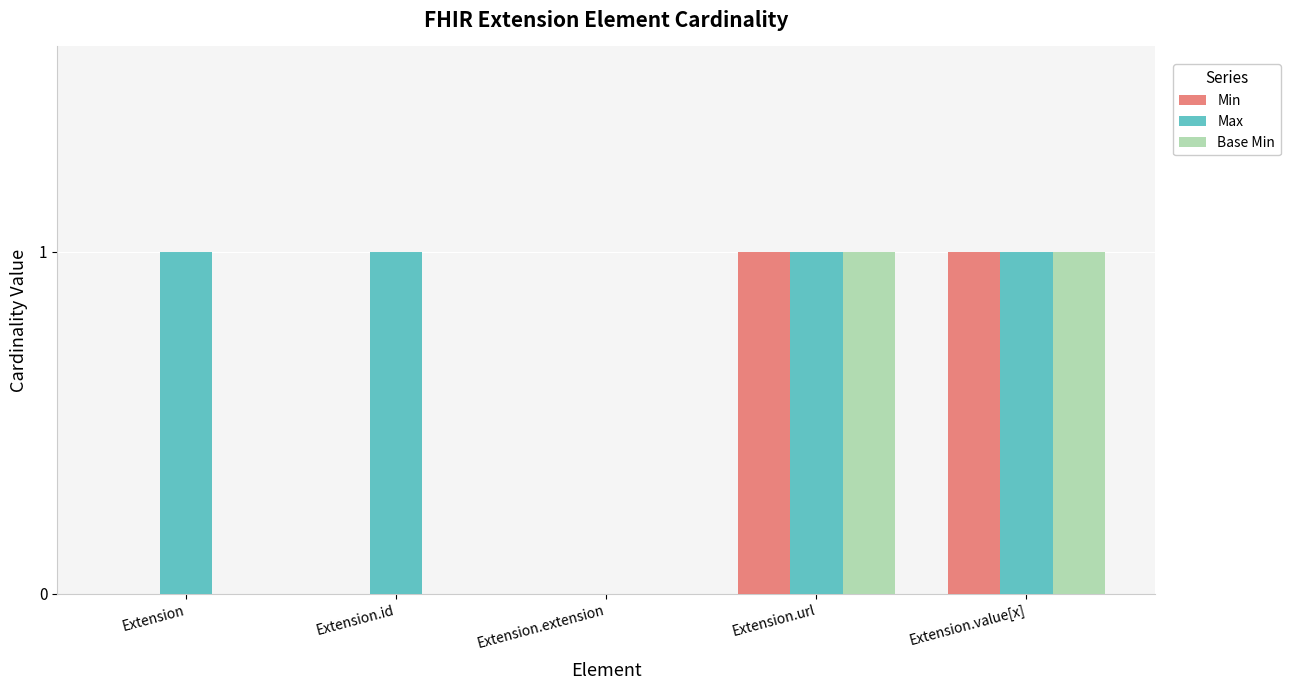

Count the Min values in the range 0 to 1.

5